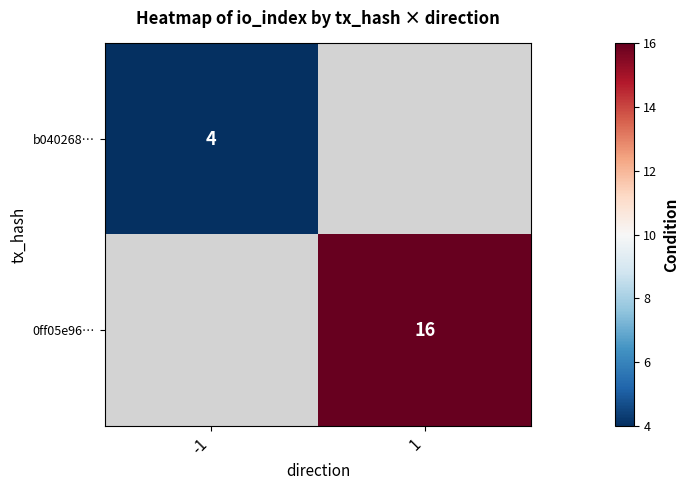

At how many categories does at least one series exceed 14?

1